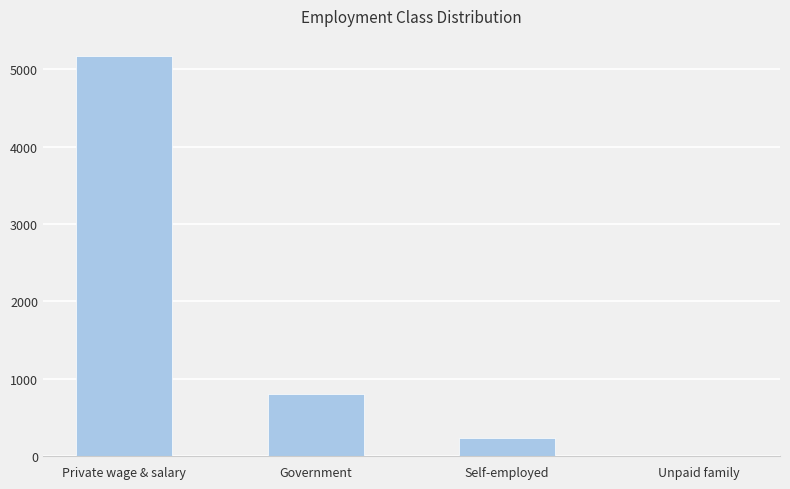

Count the number of data series in this chart.

1